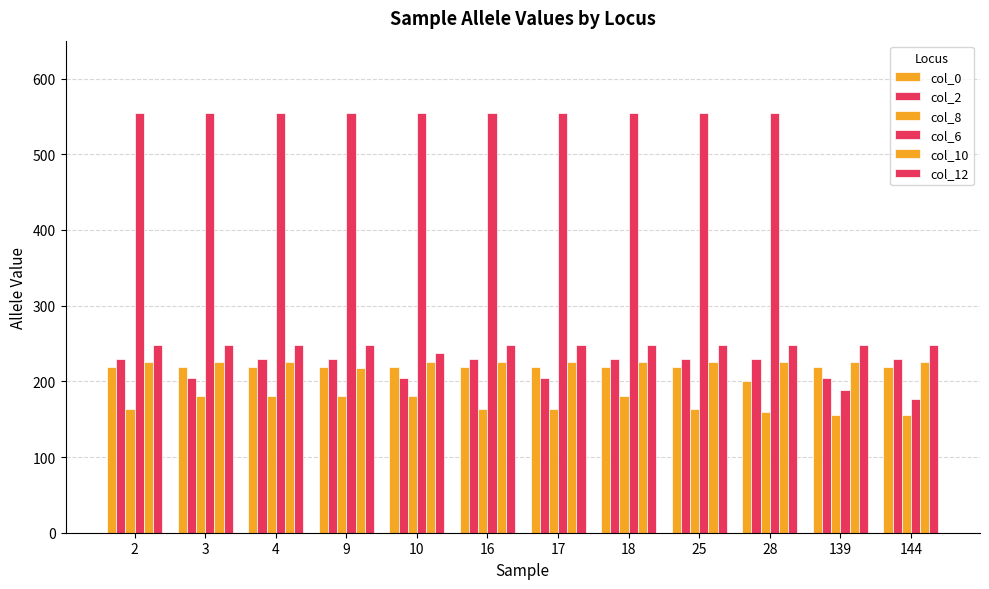

Are the bars horizontal?

No